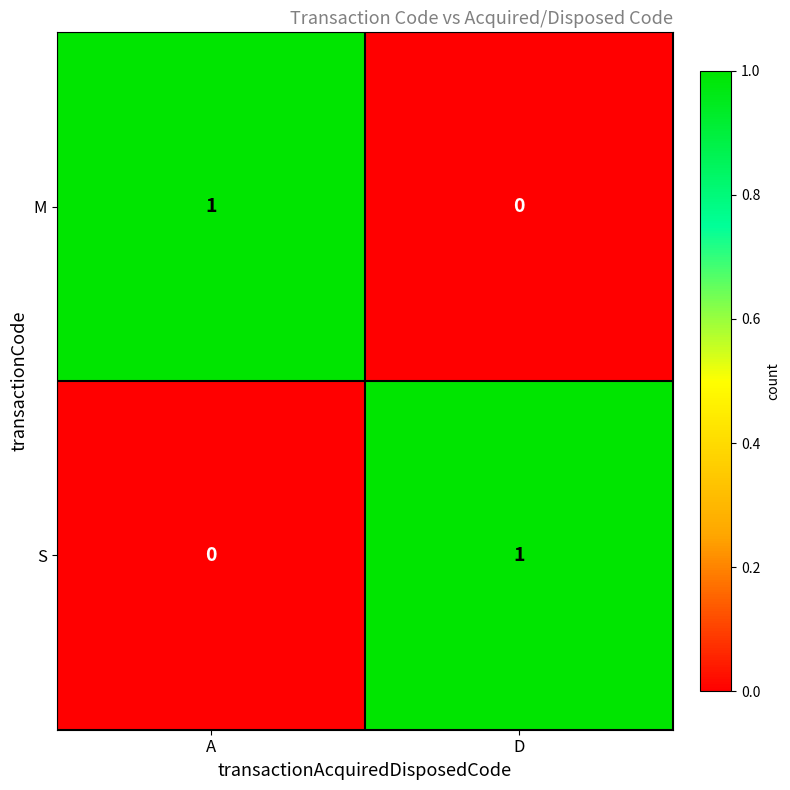

At which label is M closest to 0?

D